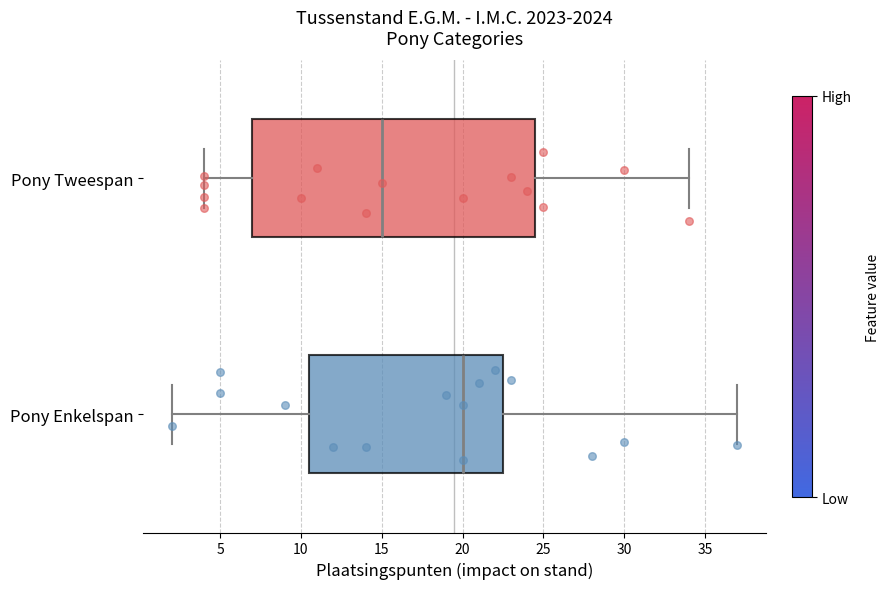

Where does the median line of the box for Pony Tweespan sit on the x-axis? The values are not printed on the chart, so give them approximately, as read against the axis.

15.0